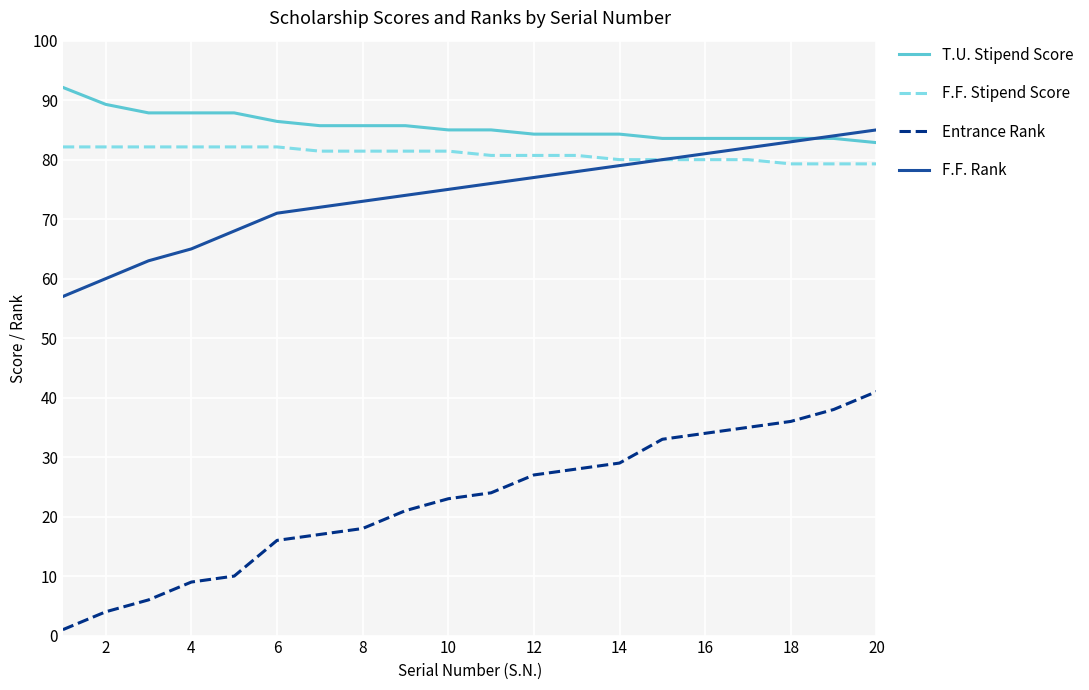

True or false: Entrance Rank and F.F. Stipend Score intersect in this chart.

False